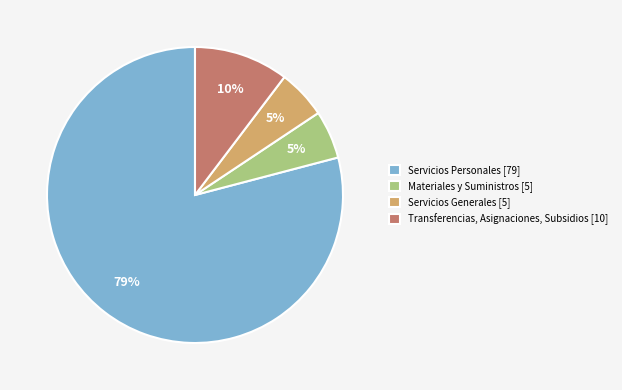

How many segments does this pie chart have?

4